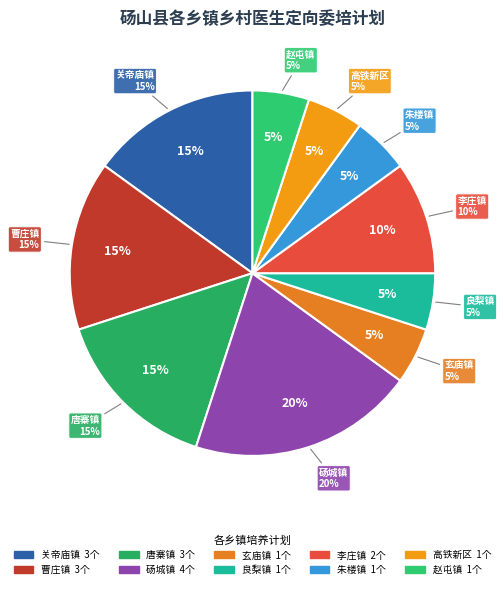

Is 赵屯镇 the majority of the pie?

No